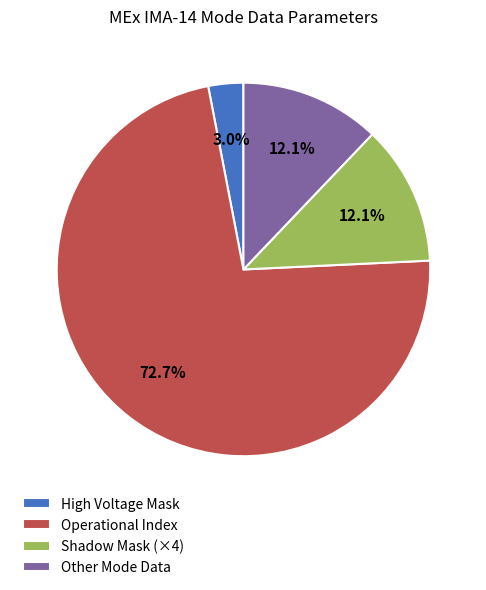

What is the ratio of the value at Shadow Mask (×4) to the value at High Voltage Mask?

4.0